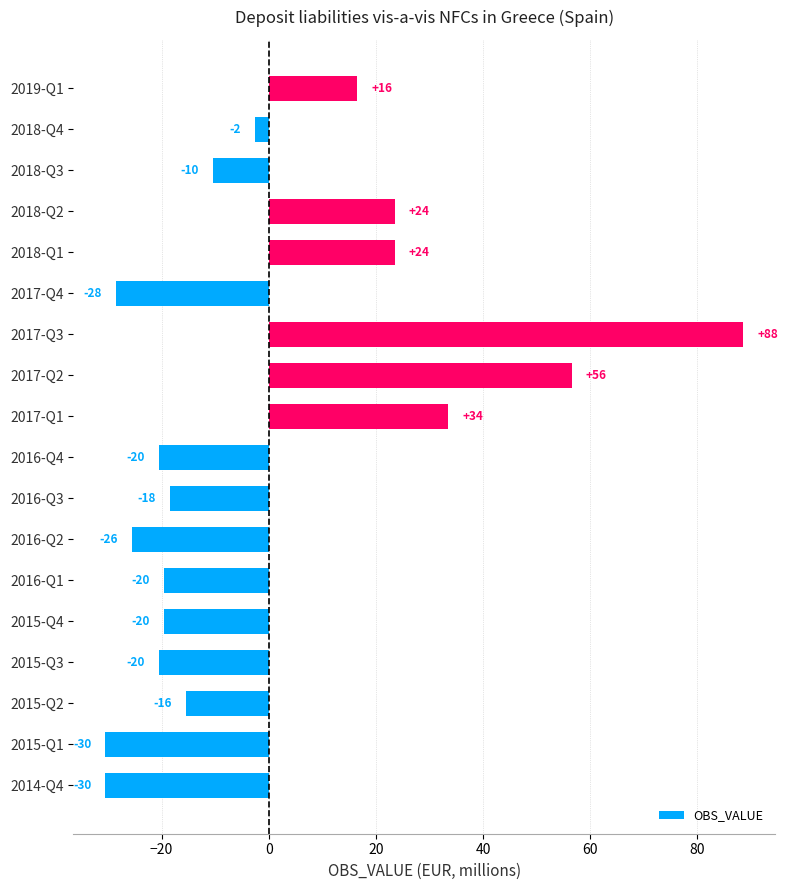

Are the bars horizontal?

Yes